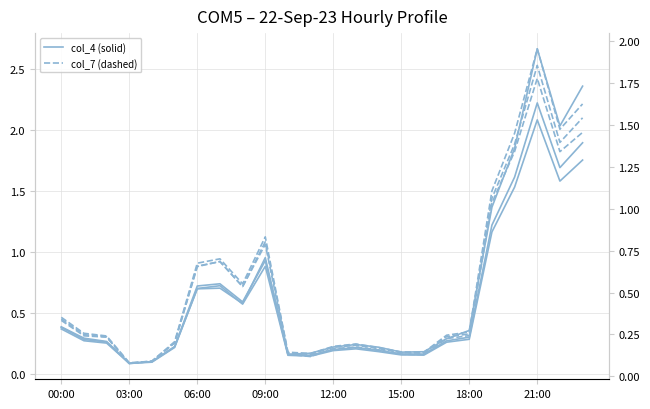

Rank the series by their maximum value, from highest to lowest.

col_4, col_5, col_6, col_7, col_8, col_9